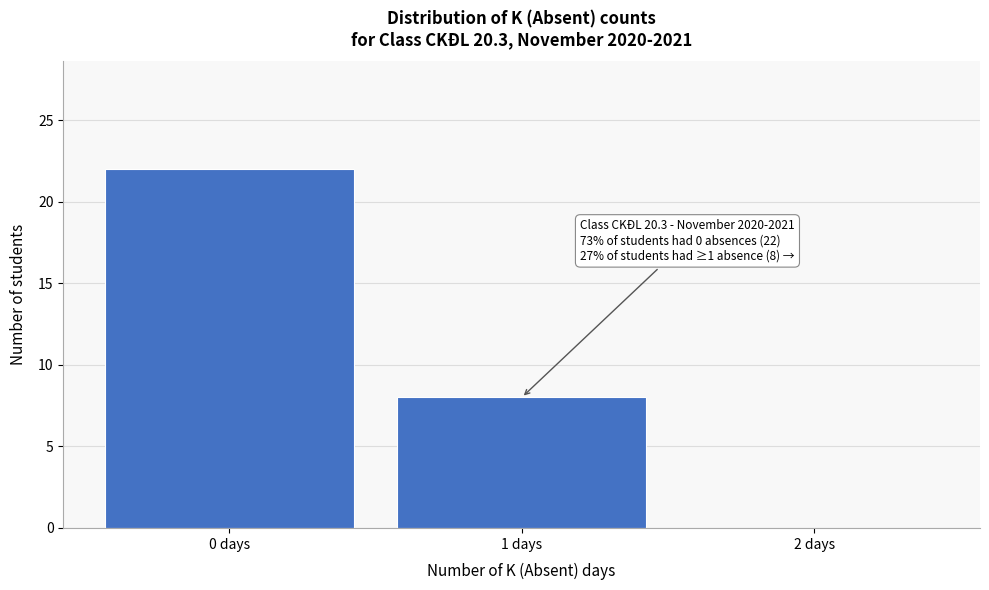

Reading left to right, list all the values displayed in this chart.

0 days=22	1 days=8	2 days=0